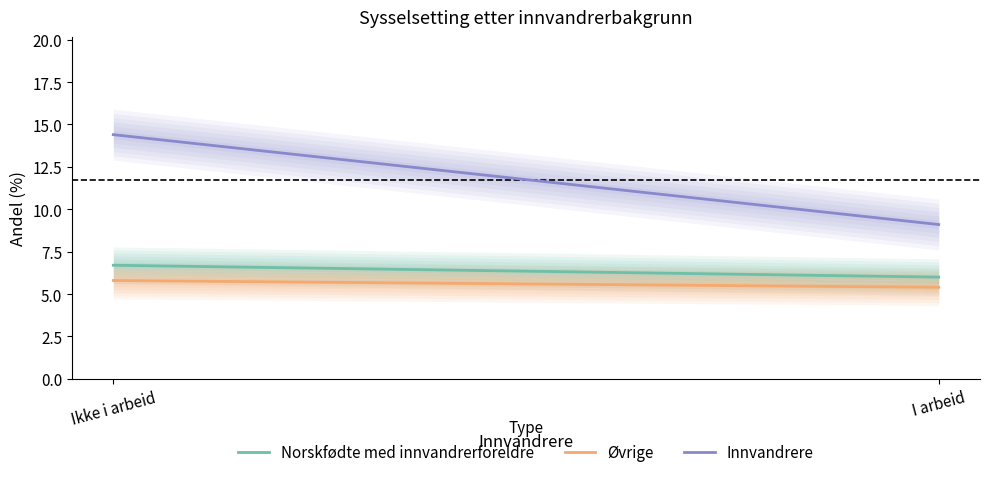

What is the difference between the maximum and minimum values in the Norskfødte med innvandrerforeldre series?

0.7